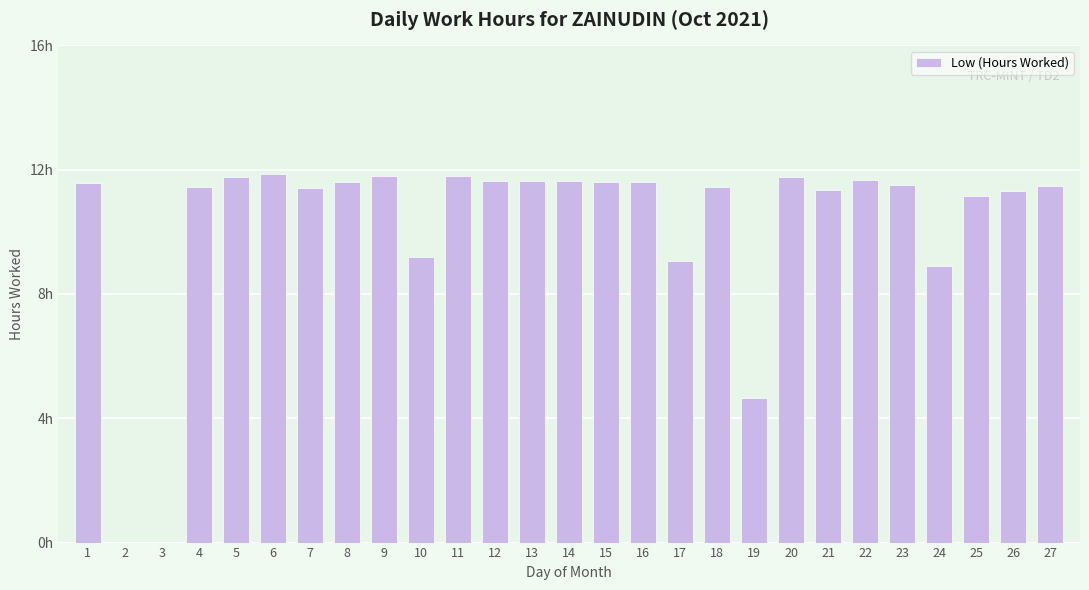

How many data points does each series have?

27